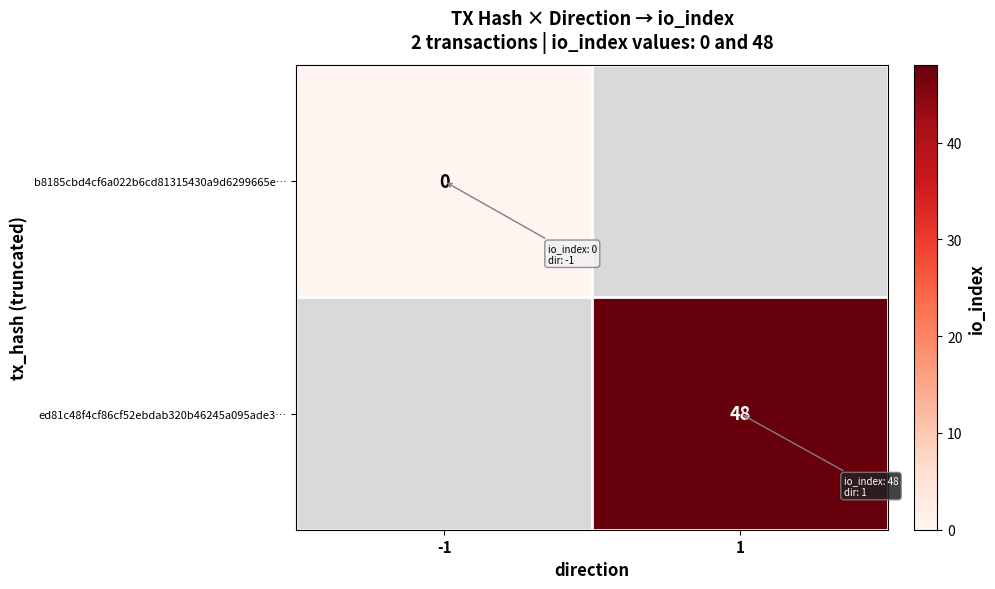

Is the value of b8185cbd4cf6a022b6cd81315430a9d6299665e… at -1 greater than the value of ed81c48f4cf86cf52ebdab320b46245a095ade3… at 1?

No